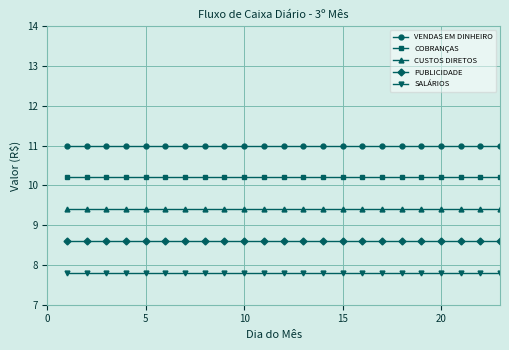

Reading left to right, list all the values displayed in this chart.

VENDAS EM DINHEIRO: 11.0	11.0	11.0	11.0	11.0	11.0	11.0	11.0	11.0	11.0	11.0	11.0	11.0	11.0	11.0	11.0	11.0	11.0	11.0	11.0	11.0	11.0	11.0
COBRANÇAS: 10.2	10.2	10.2	10.2	10.2	10.2	10.2	10.2	10.2	10.2	10.2	10.2	10.2	10.2	10.2	10.2	10.2	10.2	10.2	10.2	10.2	10.2	10.2
CUSTOS DIRETOS: 9.4	9.4	9.4	9.4	9.4	9.4	9.4	9.4	9.4	9.4	9.4	9.4	9.4	9.4	9.4	9.4	9.4	9.4	9.4	9.4	9.4	9.4	9.4
PUBLICIDADE: 8.6	8.6	8.6	8.6	8.6	8.6	8.6	8.6	8.6	8.6	8.6	8.6	8.6	8.6	8.6	8.6	8.6	8.6	8.6	8.6	8.6	8.6	8.6
SALÁRIOS: 7.8	7.8	7.8	7.8	7.8	7.8	7.8	7.8	7.8	7.8	7.8	7.8	7.8	7.8	7.8	7.8	7.8	7.8	7.8	7.8	7.8	7.8	7.8